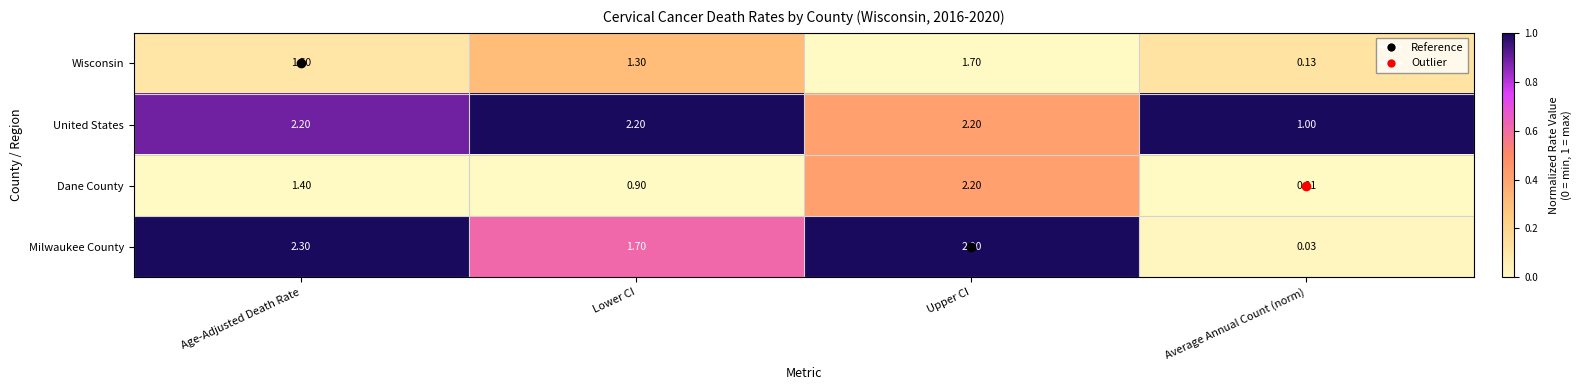

Count the number of data series in this chart.

4